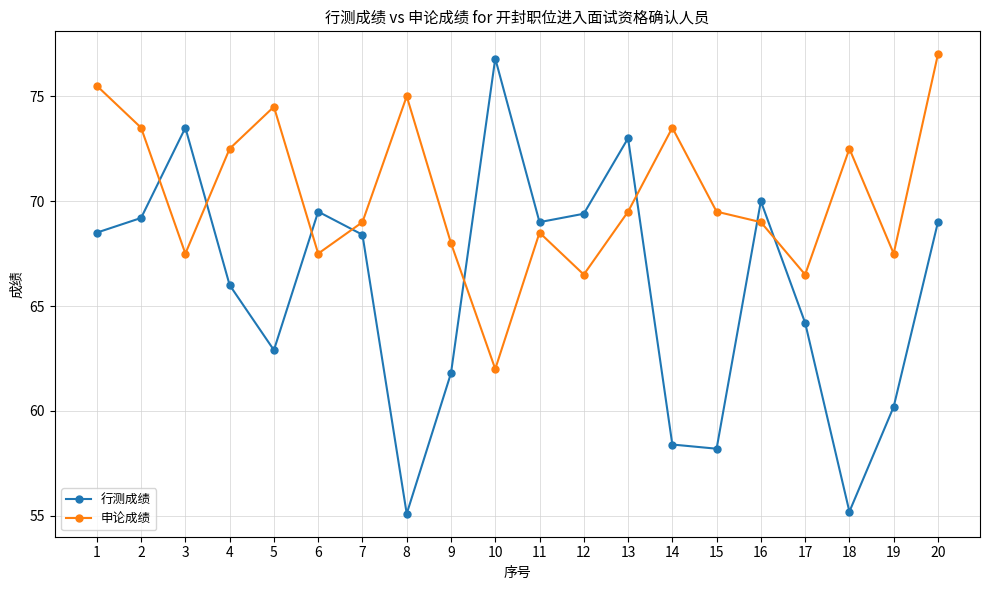

What are all the series names shown in the legend?

行测成绩, 申论成绩